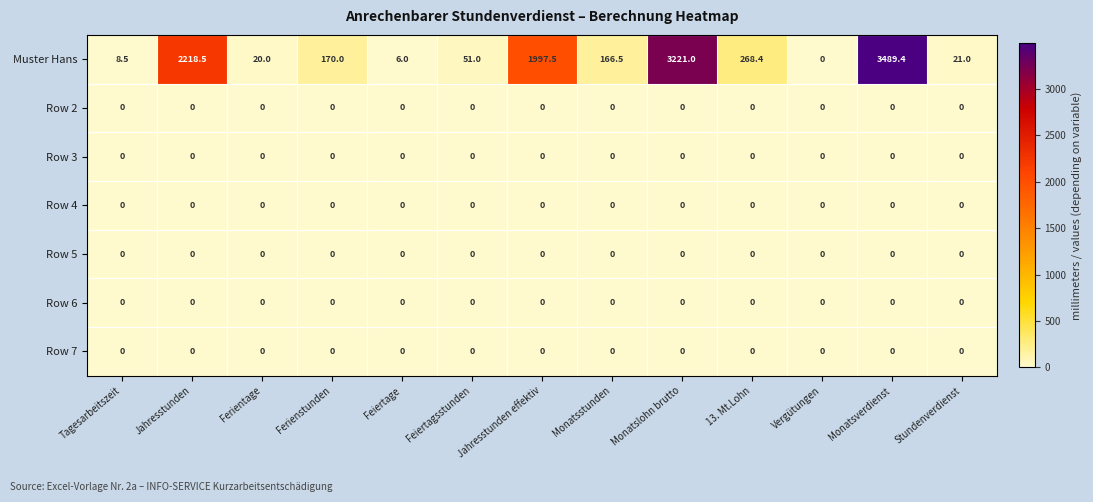

What is the difference between the maximum and minimum values in the Muster Hans series?

3489.4